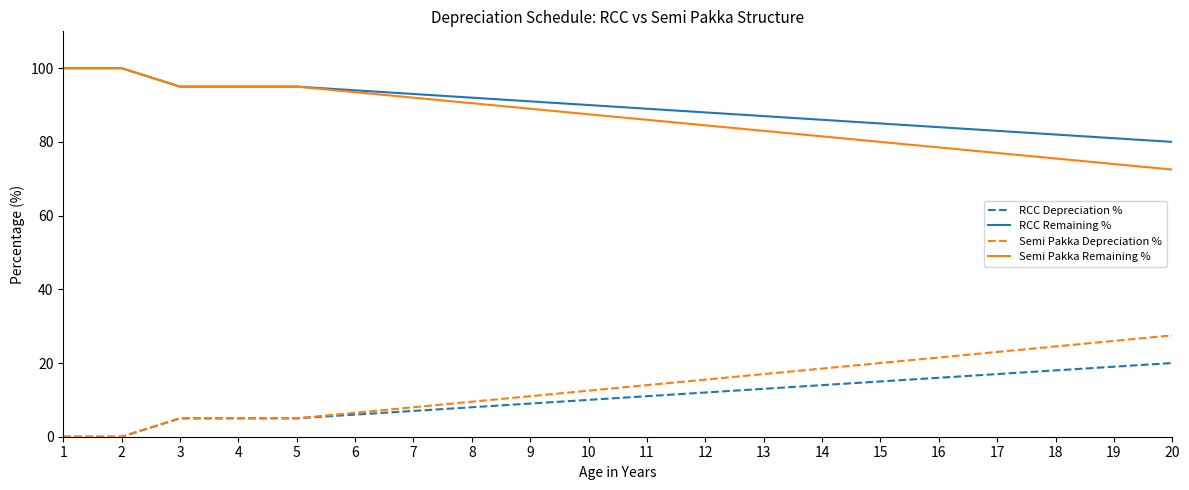

How many series are shown in this chart?

4